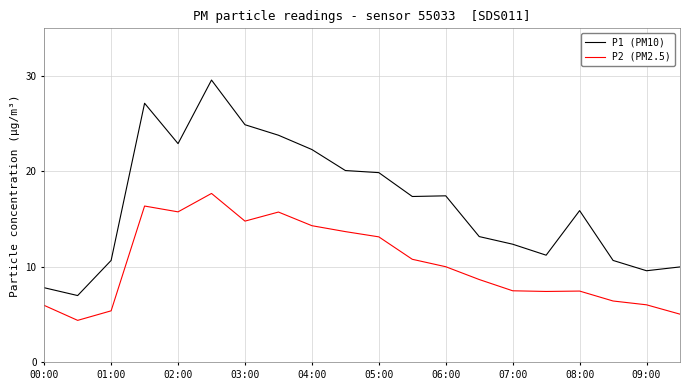

True or false: P2 (PM2.5) and P1 (PM10) intersect in this chart.

False